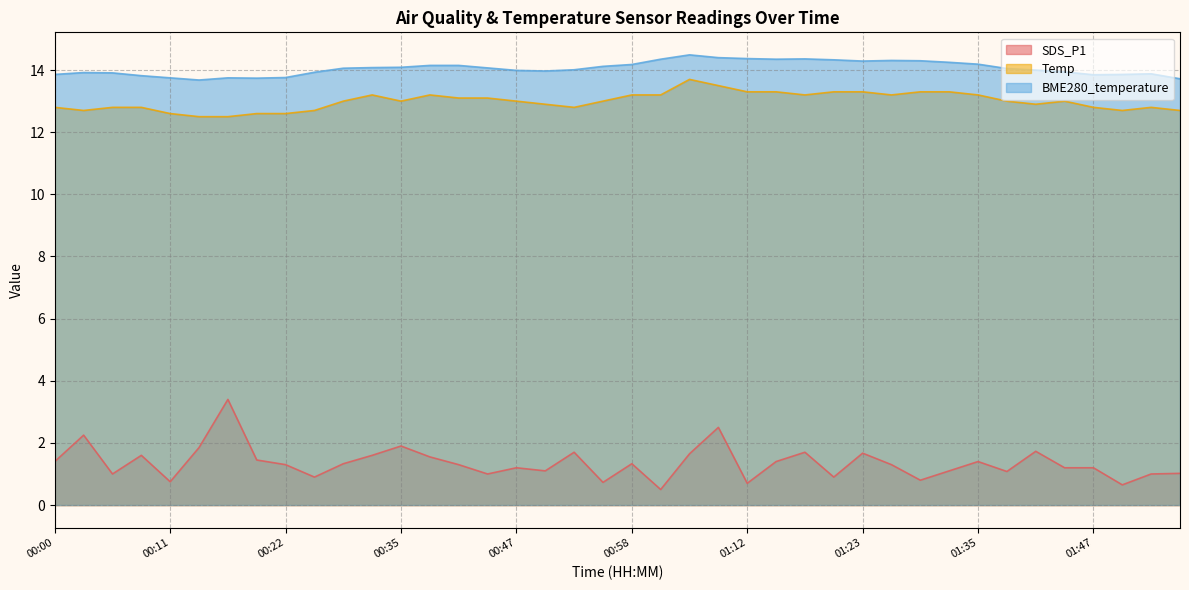

Where is the first local maximum for Temp?

00:30